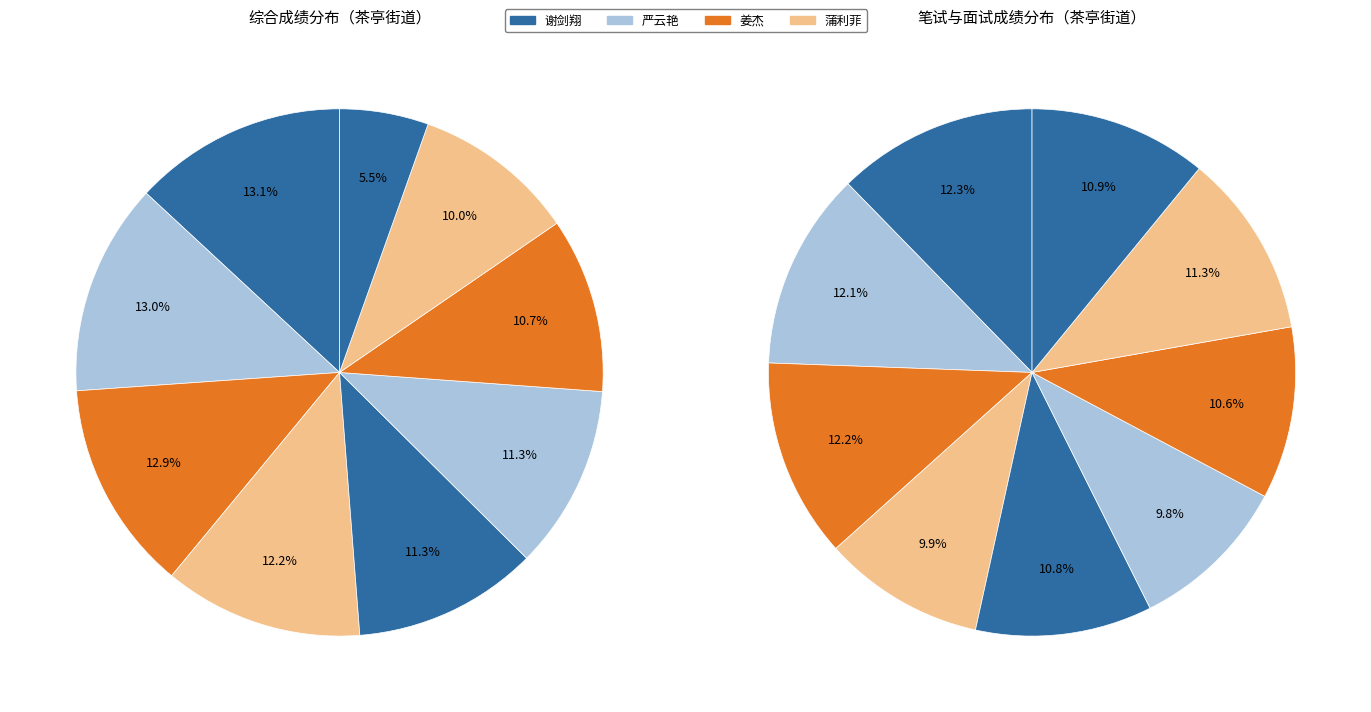

How many segments does this pie chart have?

9